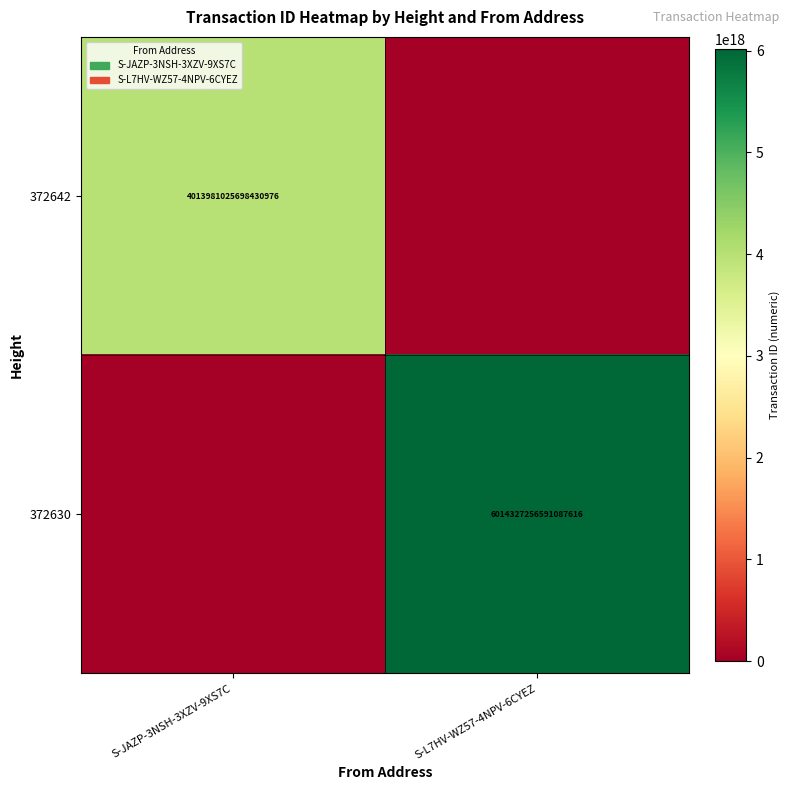

The value of 372642 at S-JAZP-3NSH-3XZV-9XS7C is 7215125414548897792. True or false?

False